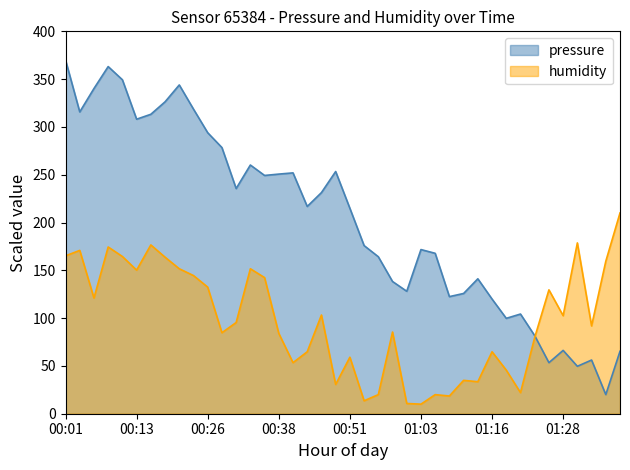

At which label is humidity closest to 110?

00:46